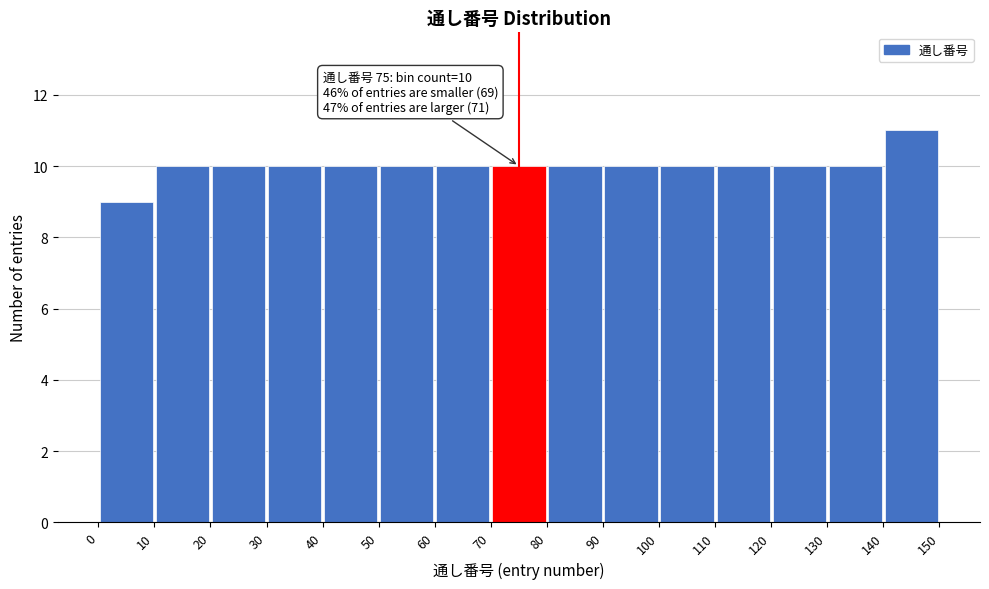

Over which range of the x-axis is the bar tallest?

140 to 150